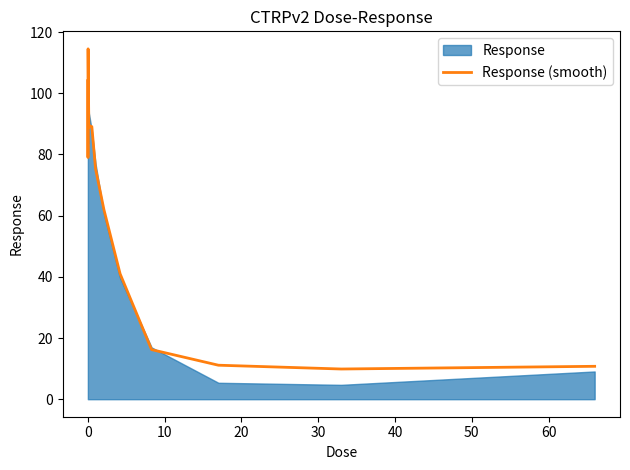

What is the average value?

67.9